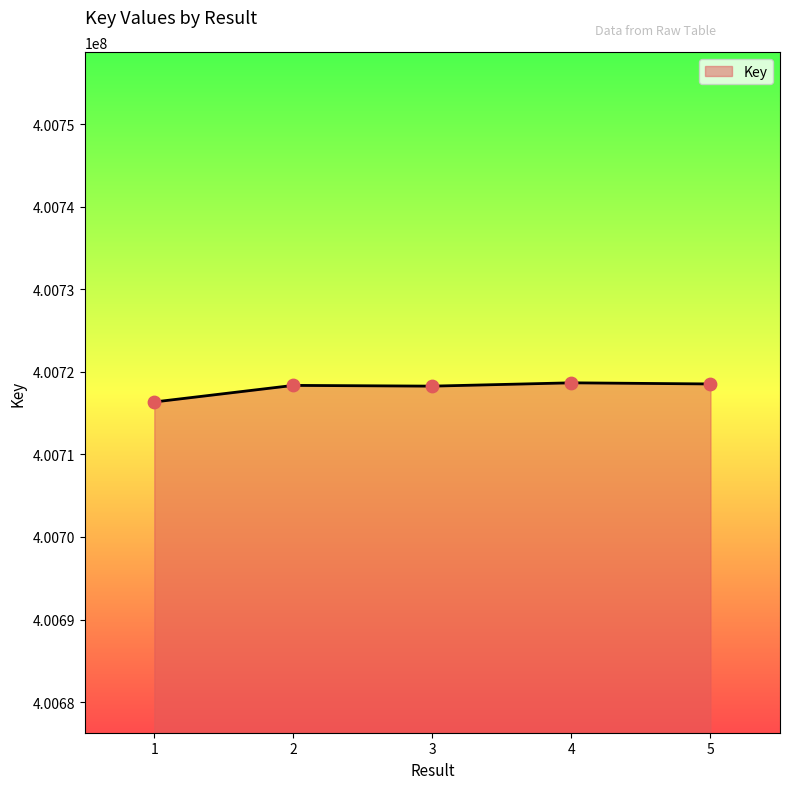

Which has a higher value, 1 or 2?

2